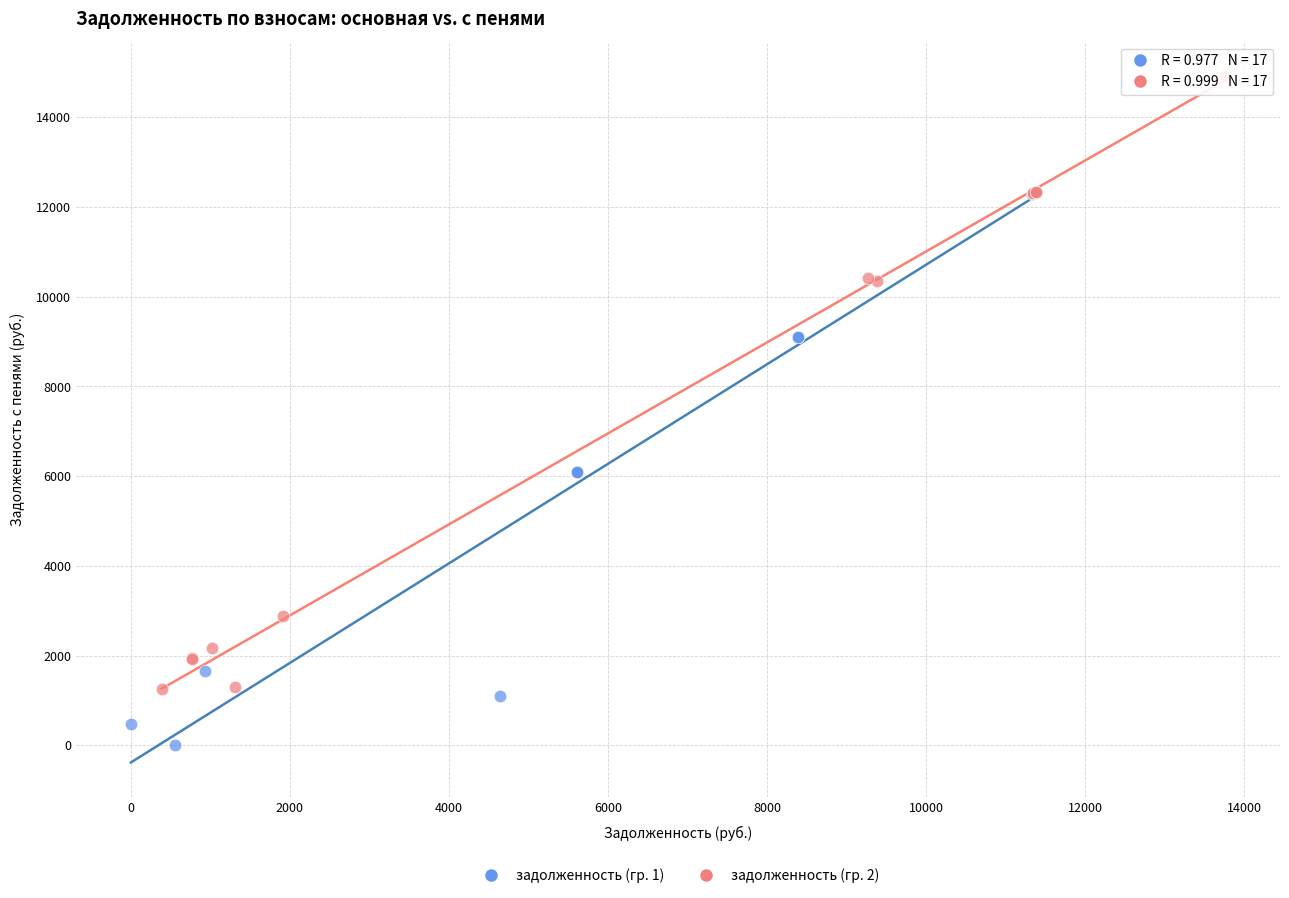

Which series has the largest Y range (max minus min)?

задолженность (гр. 2)